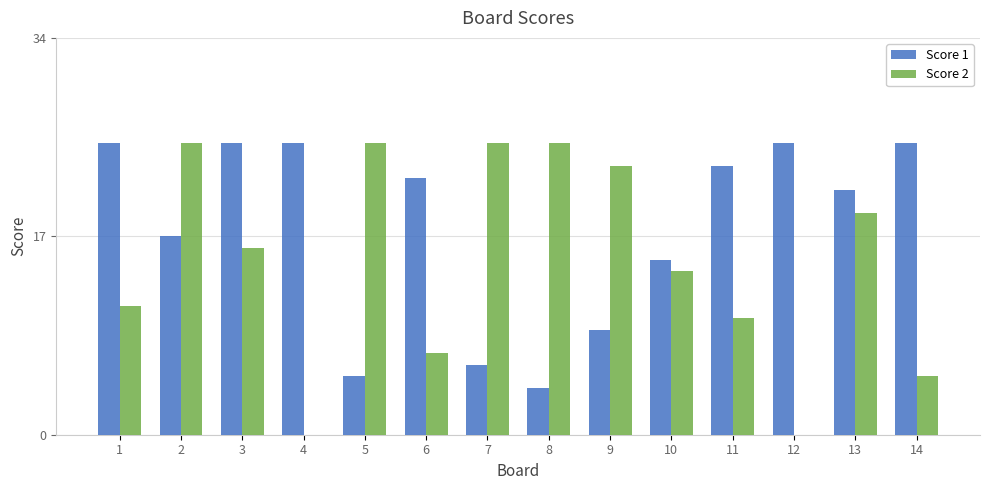

What is the sum of the Score 1 values at 6 and 11?

45